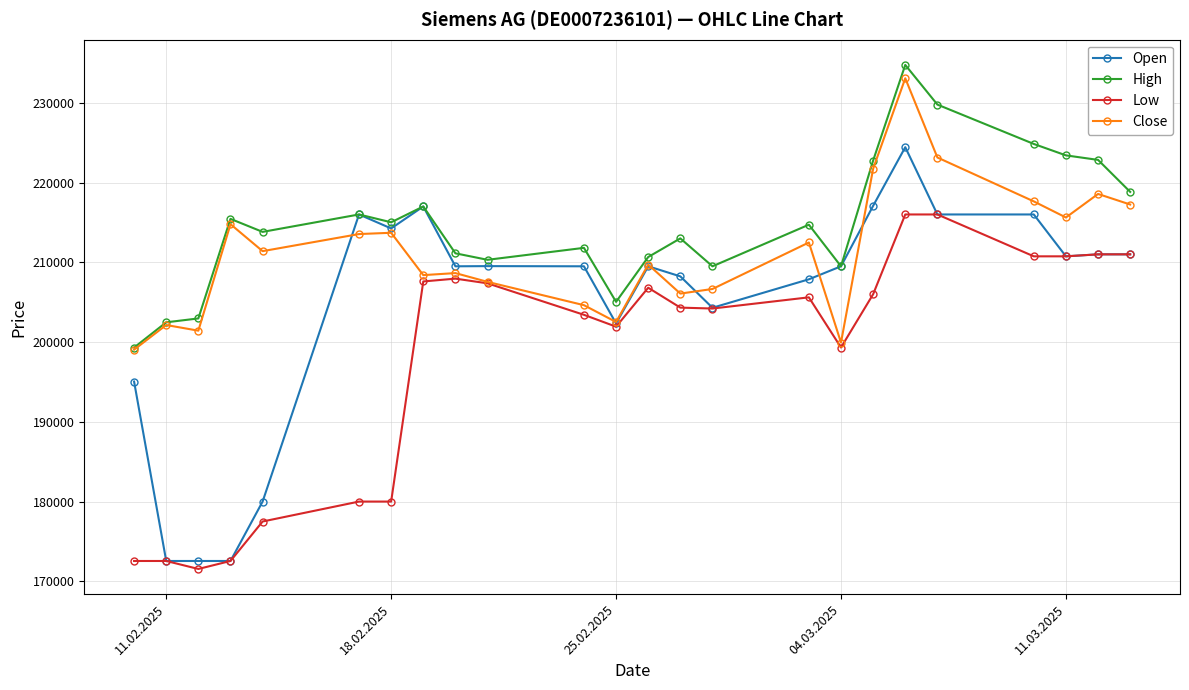

What is the difference between the maximum and minimum values in the High series?

35441